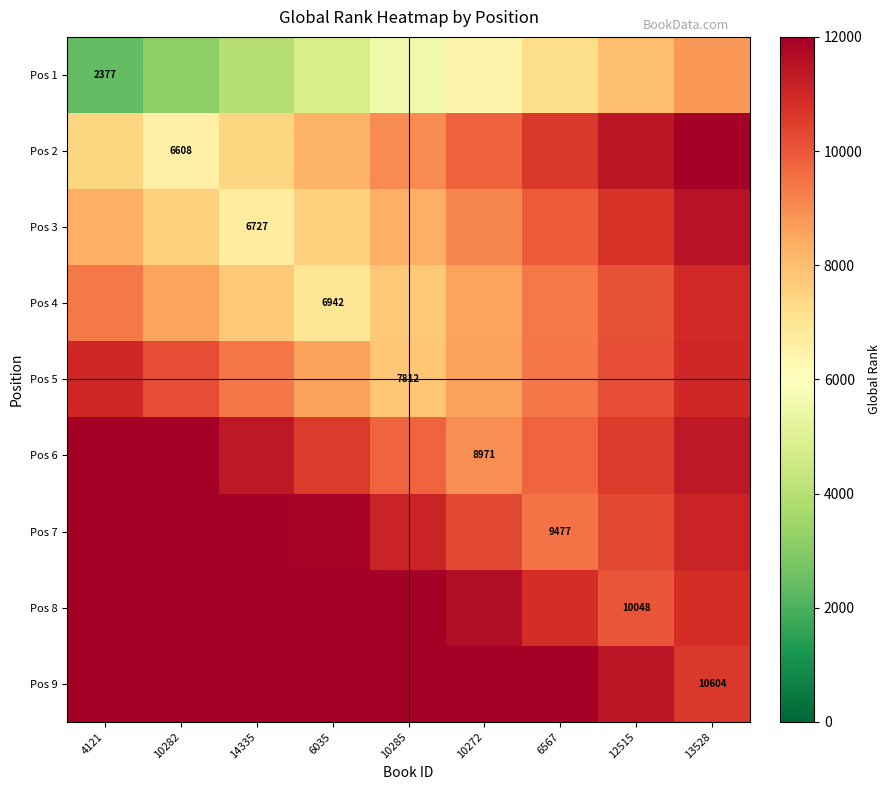

The value of Pos 5 at 12515 is 5239. True or false?

False